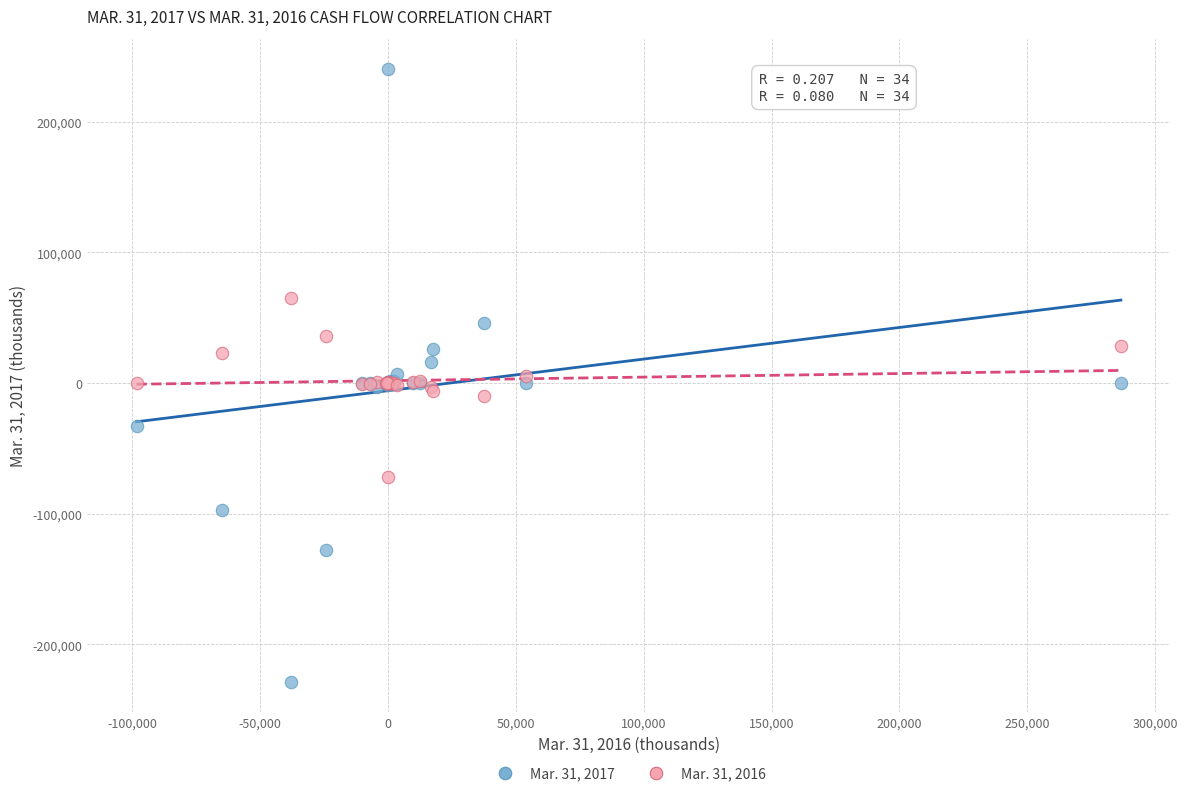

Which series contains the lowest Y value?

Mar. 31, 2017